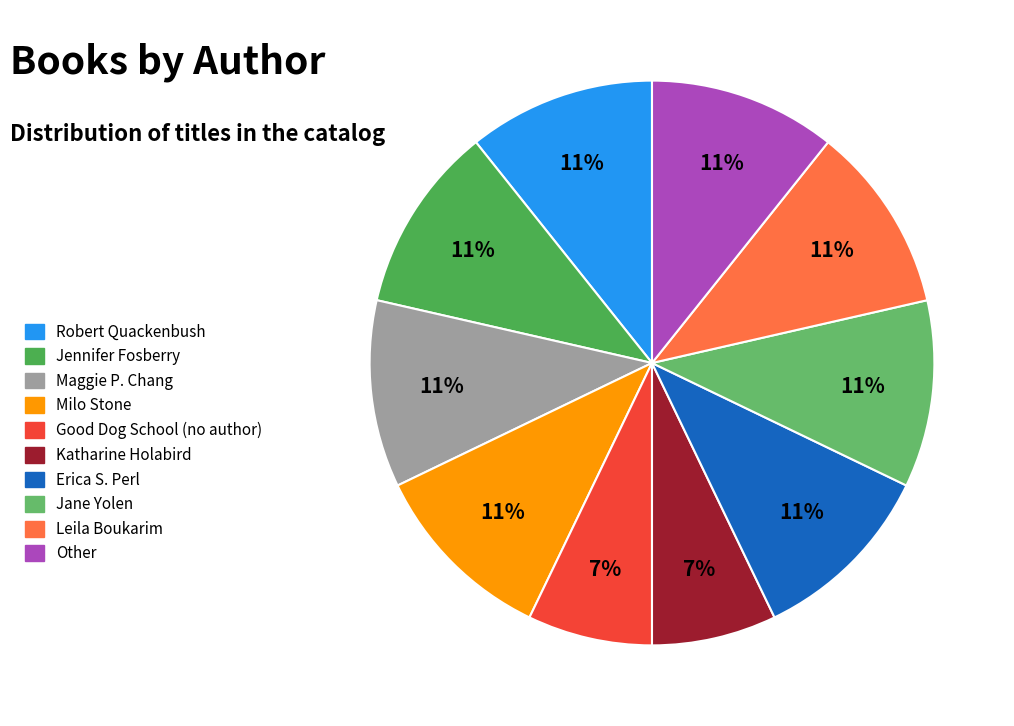

How many segments does this pie chart have?

10